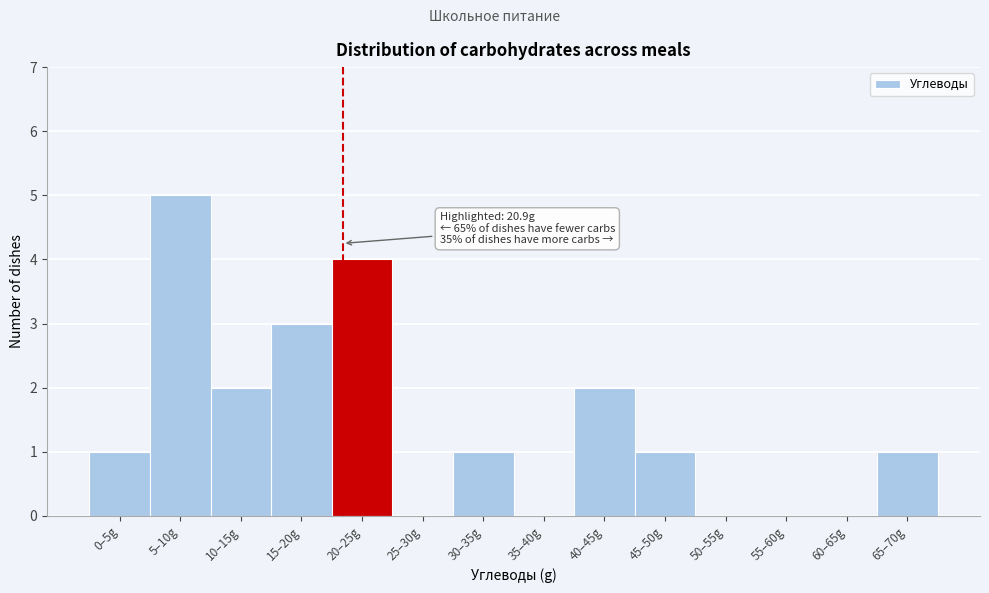

Reading left to right, extract all data points from this chart.

0–5g=1	5–10g=5	10–15g=2	15–20g=3	20–25g=4	25–30g=0	30–35g=1	35–40g=0	40–45g=2	45–50g=1	50–55g=0	55–60g=0	60–65g=0	65–70g=1